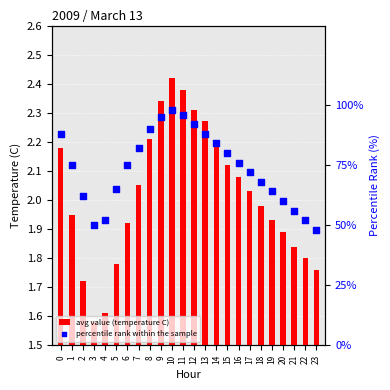

Which series contains the highest Y value?

percentile rank within the sample